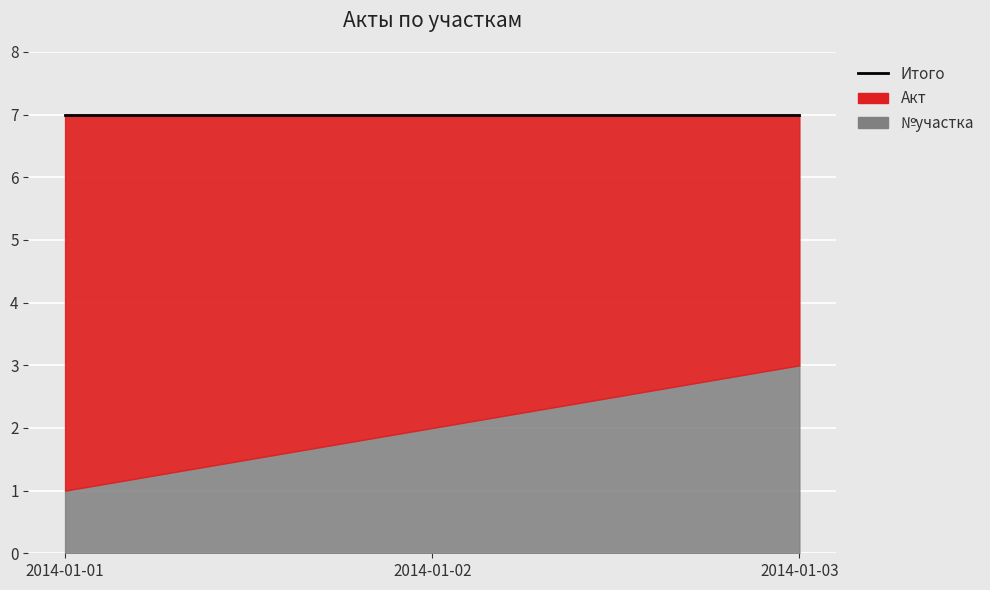

What is the difference between the maximum and minimum values in the №участка series?

2